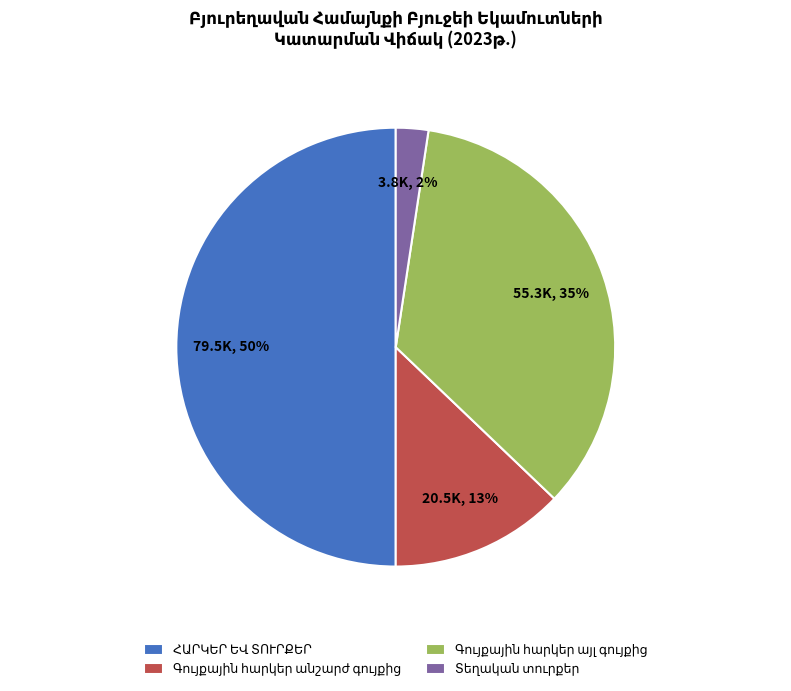

To the nearest percent, what is the average slice percentage?

25%